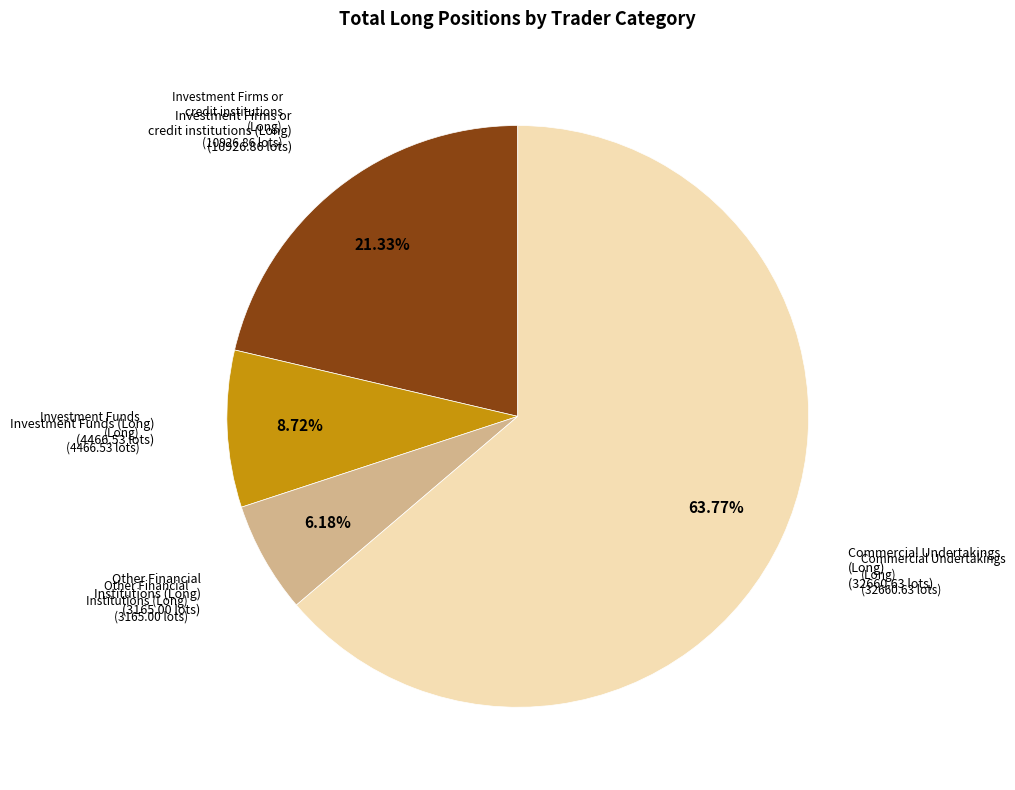

Does any single category account for the majority?

Yes